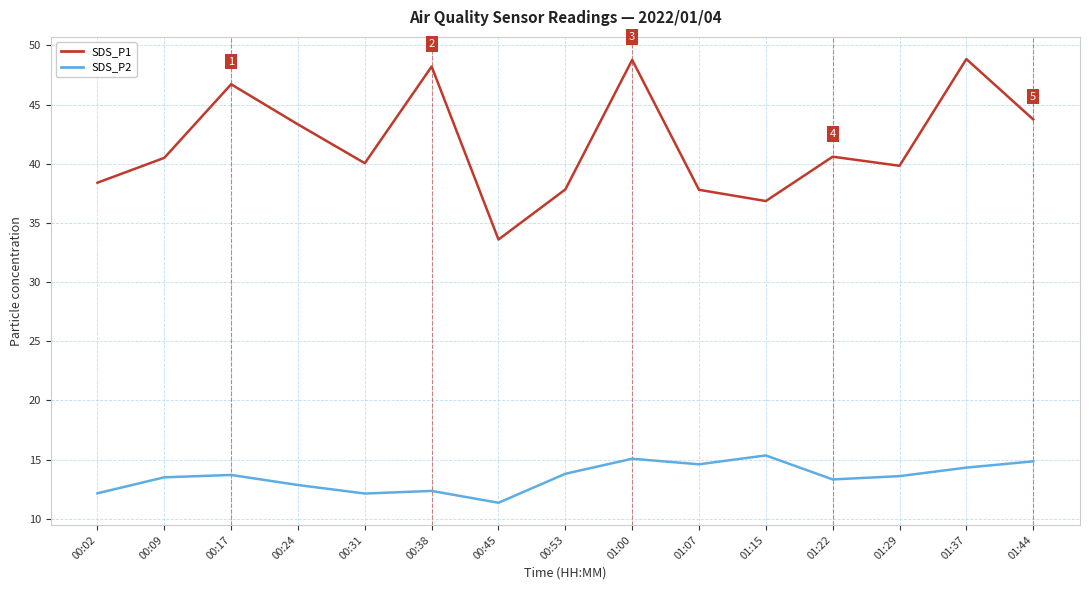

What position from the right is 01:07?

6